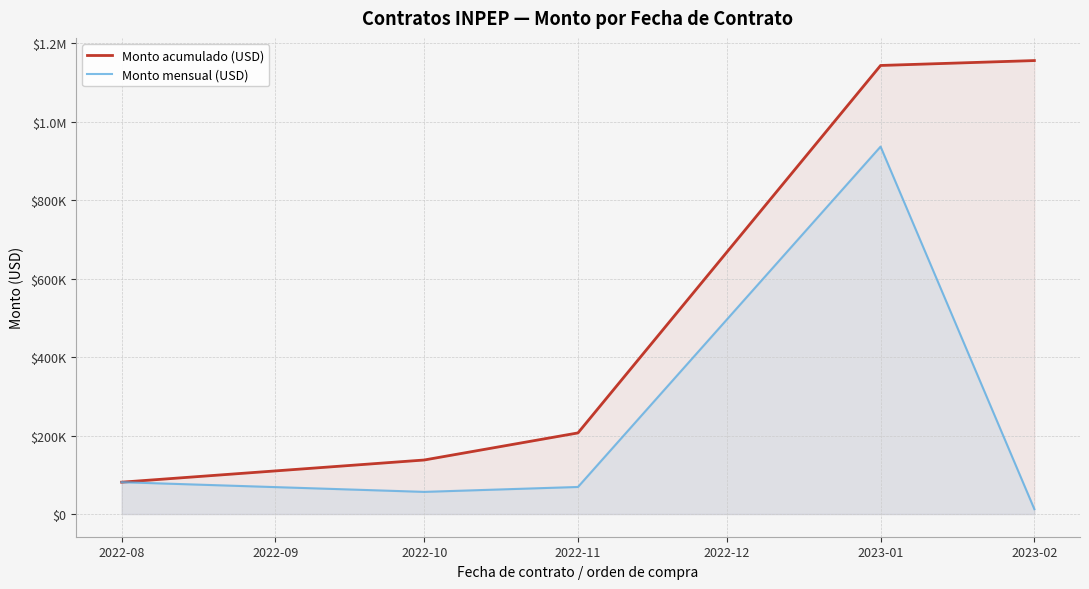

What is the sum of all Monto acumulado (USD) values?

2725890.7